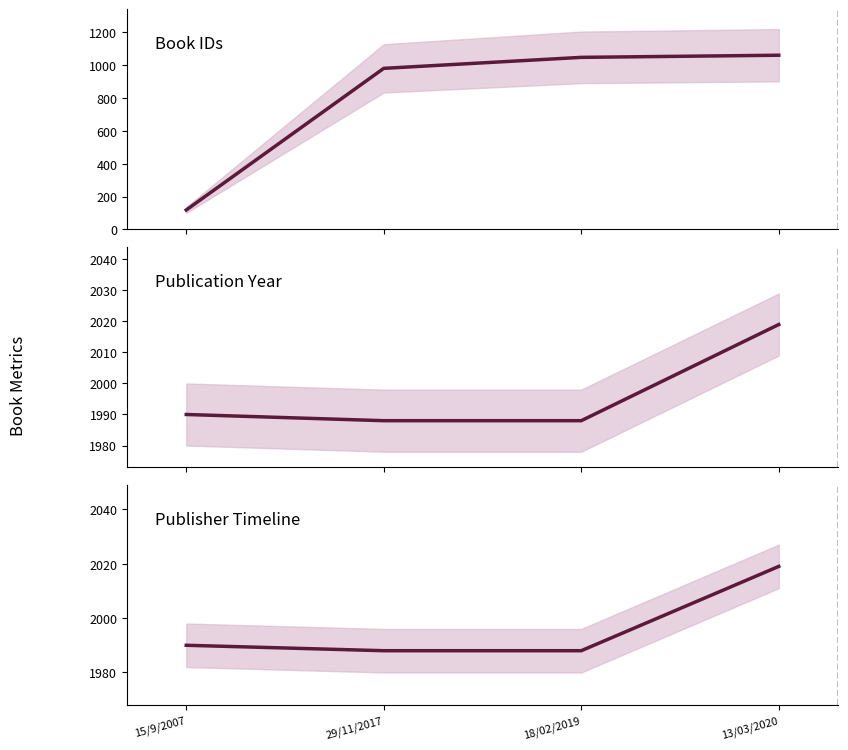

True or false: year and id intersect in this chart.

False